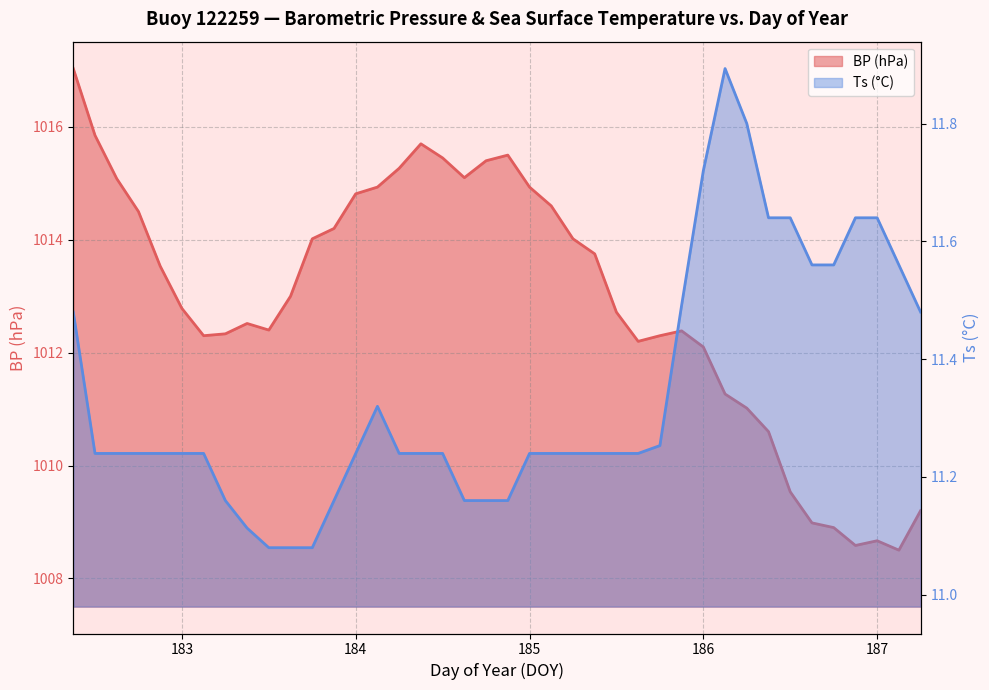

How many data points does each series have?

40